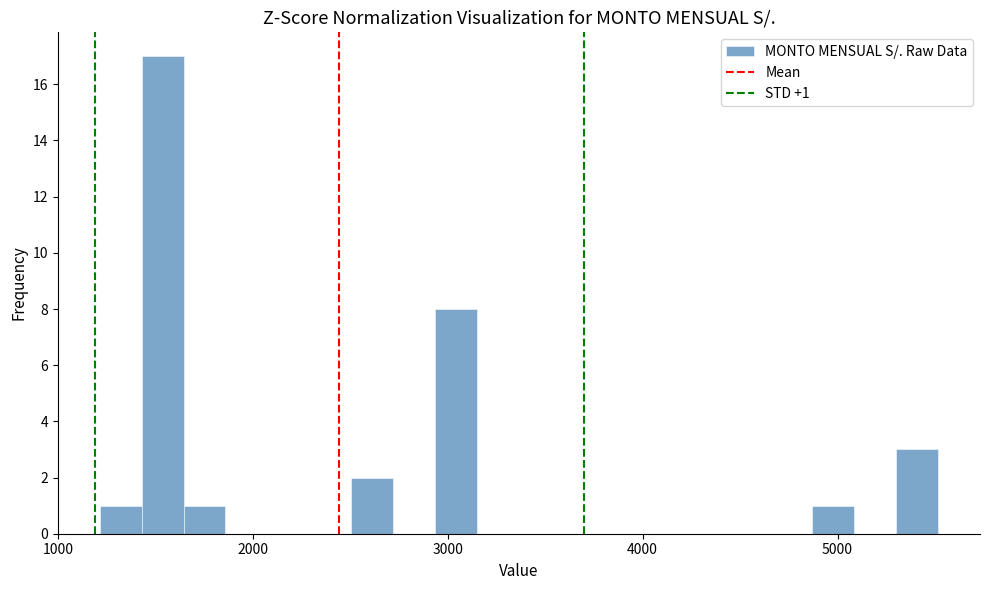

Around what value on the x-axis is the tallest bar? Give the approximate position of its centre, as read against the axis.

1500